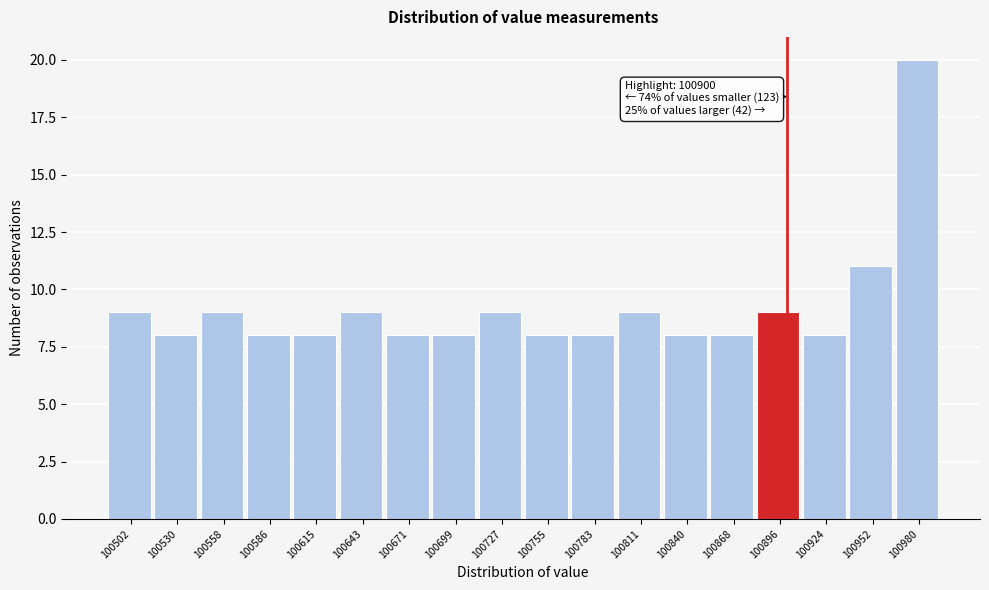

Over which range of the x-axis is the bar tallest?

100965 to 100995